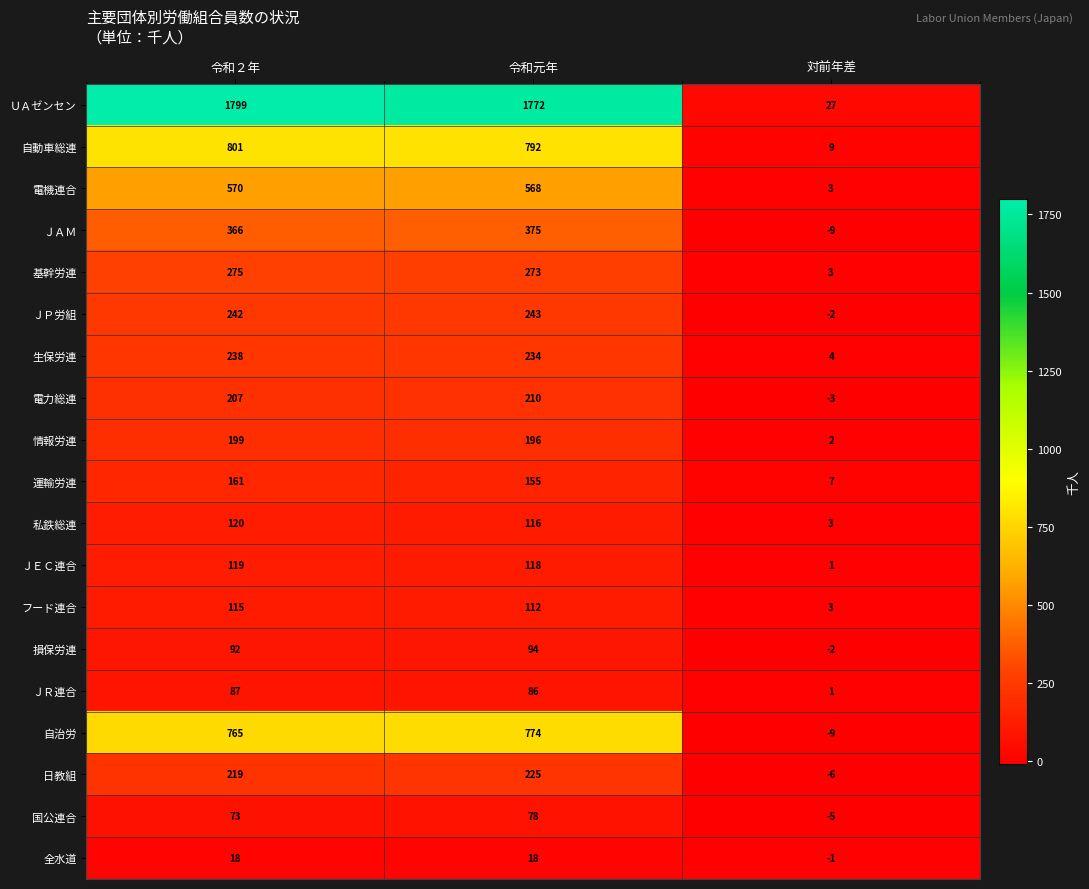

At which category does the chart reach its peak across all series?

令和２年